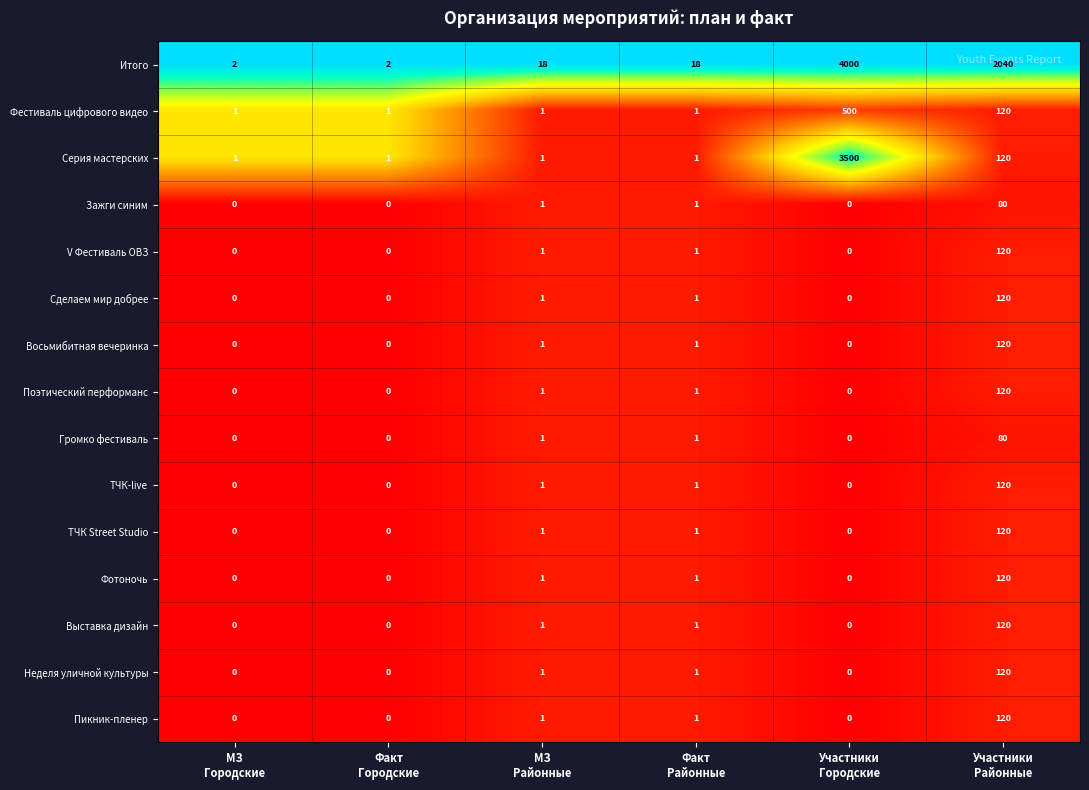

What is the difference between the maximum and minimum values in the Громко фестиваль series?

80